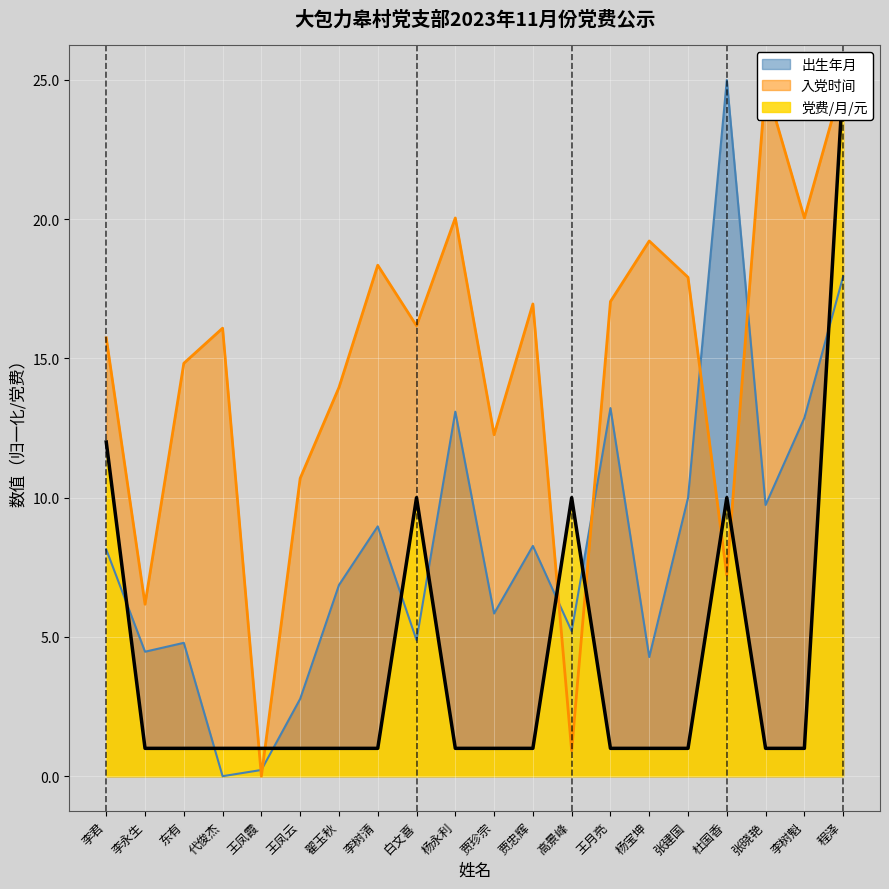

At which category is the sum across all series the highest?

程泽